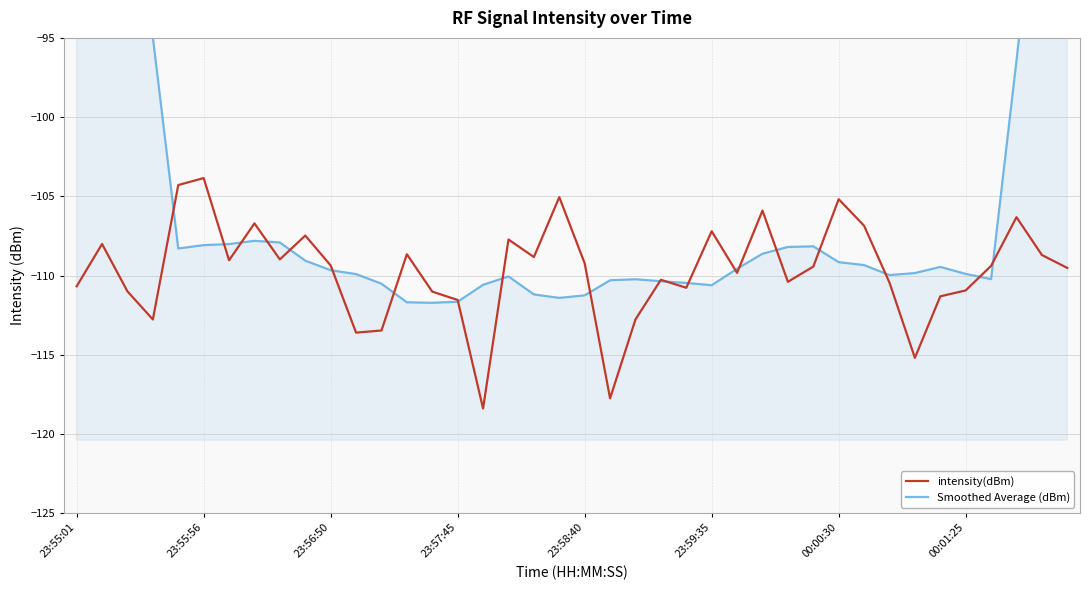

Which series has the largest range (max minus min)?

Smoothed Average (dBm)